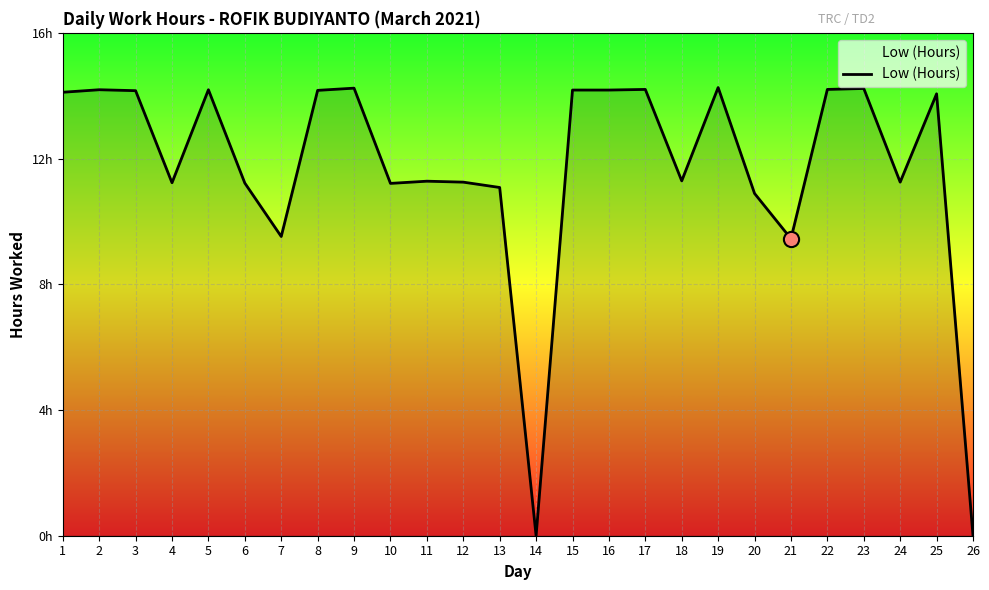

Between 6 and 24, which is larger?

24